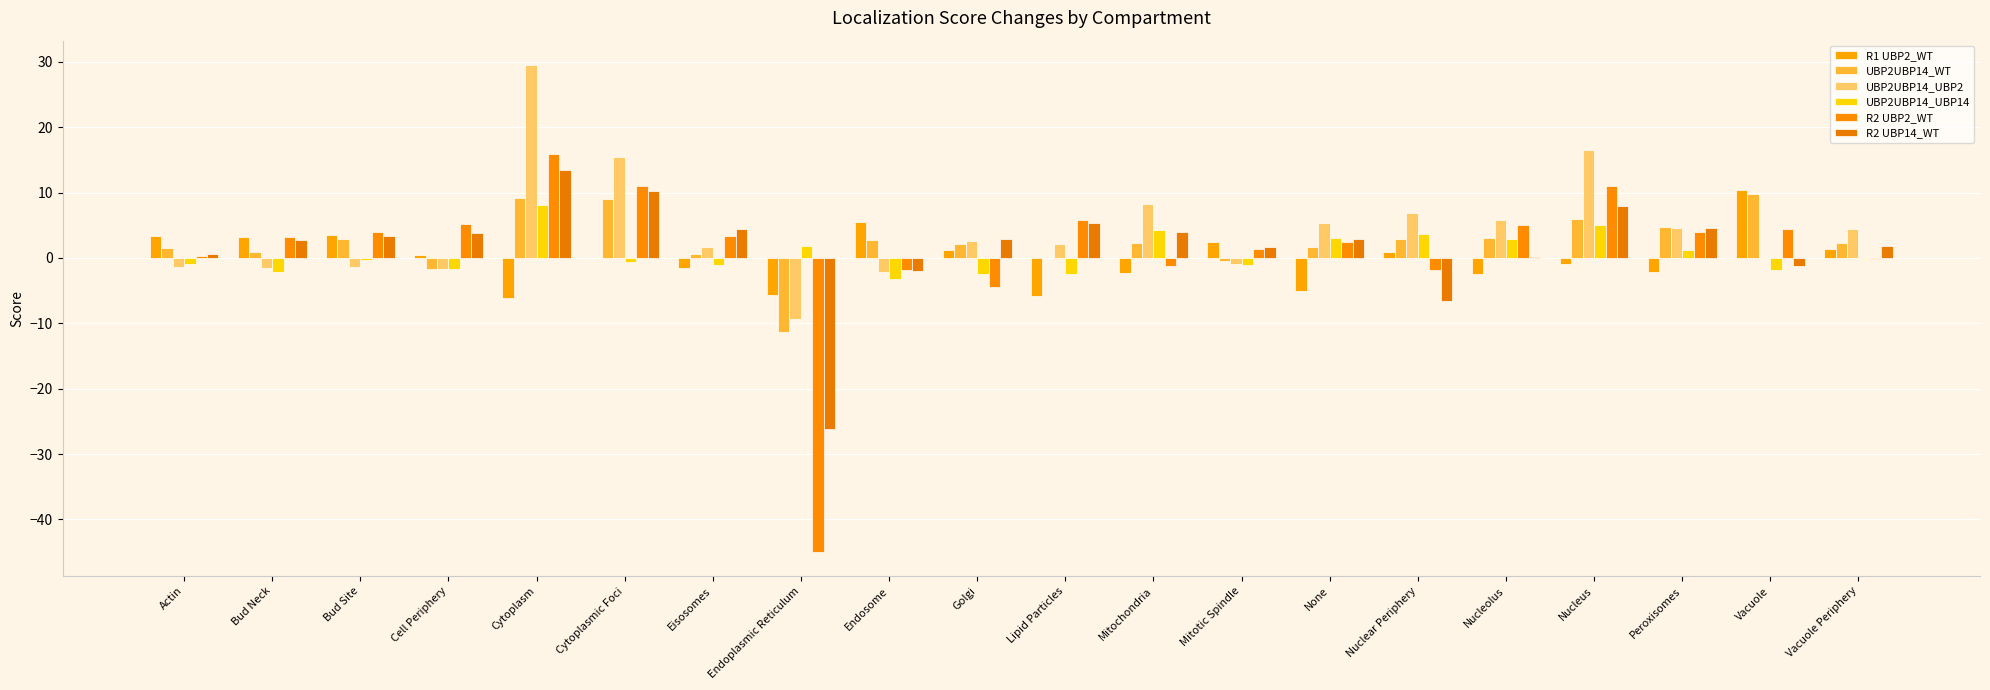

Which series changed the most between Cytoplasmic Foci and Nucleus?

UBP2UBP14_UBP14